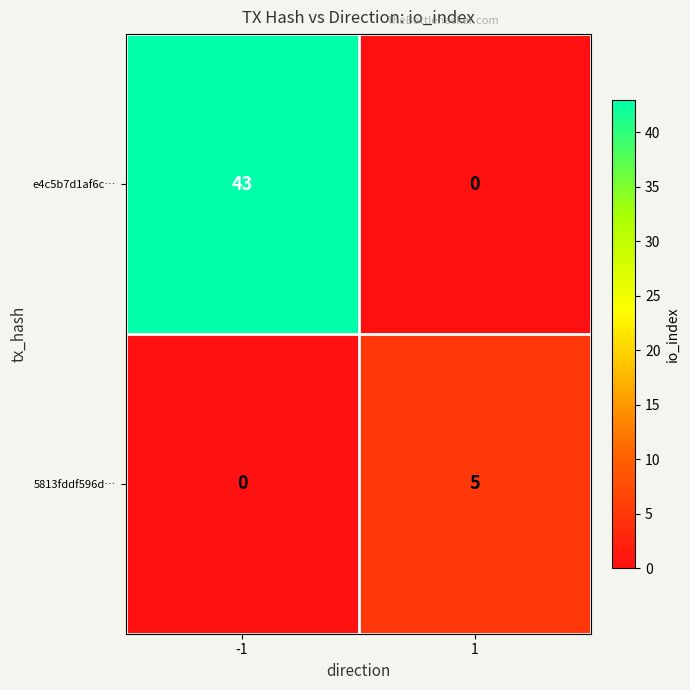

Which series has the widest spread of values?

e4c5b7d1af6c…